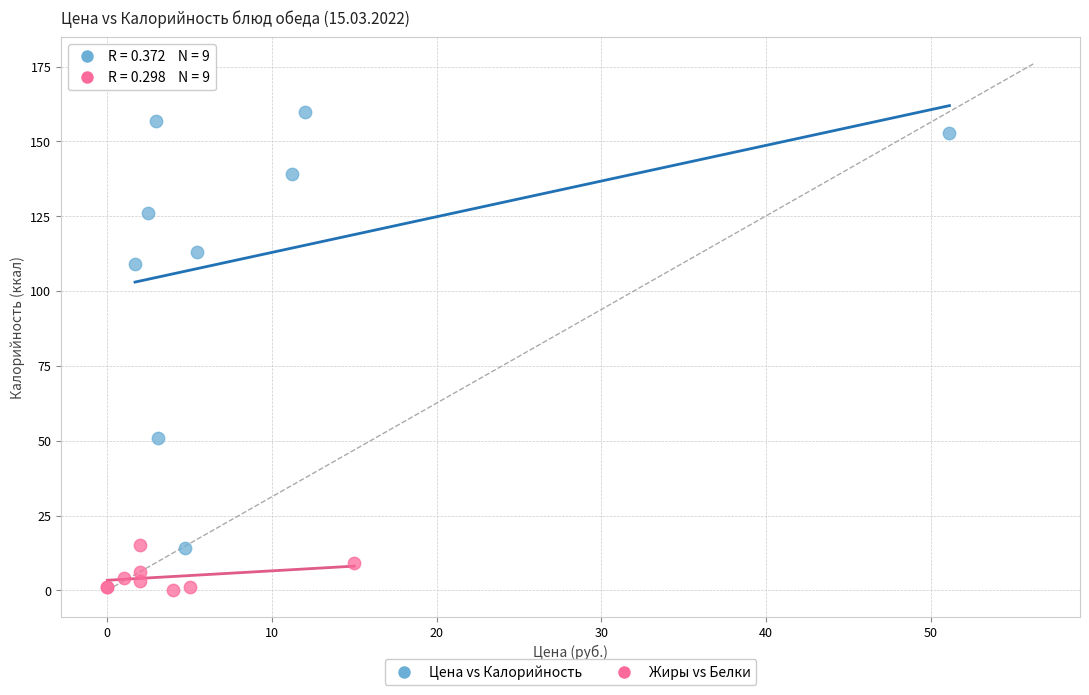

Which series contains the highest Y value?

Цена vs Калорийность